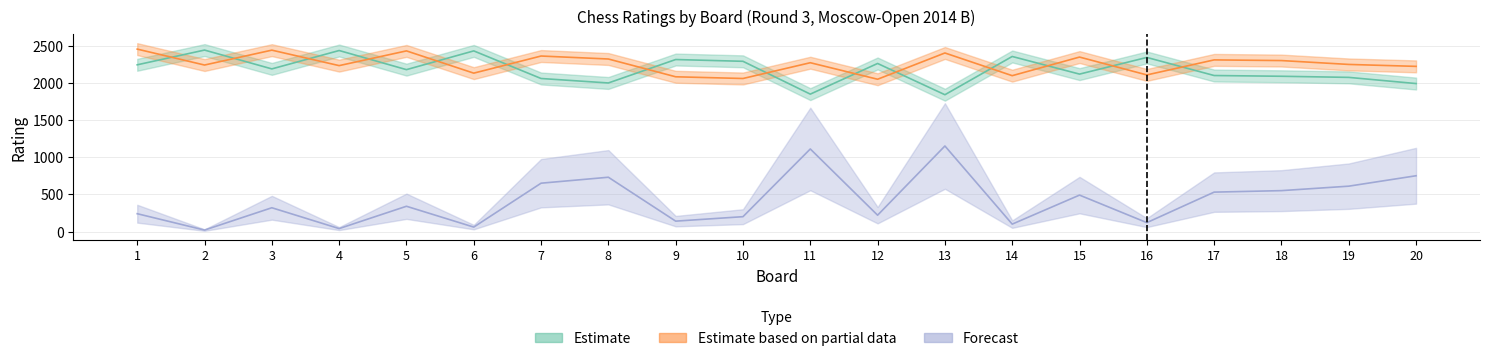

What is the value of the Forecast point at the 20th from the left?

750